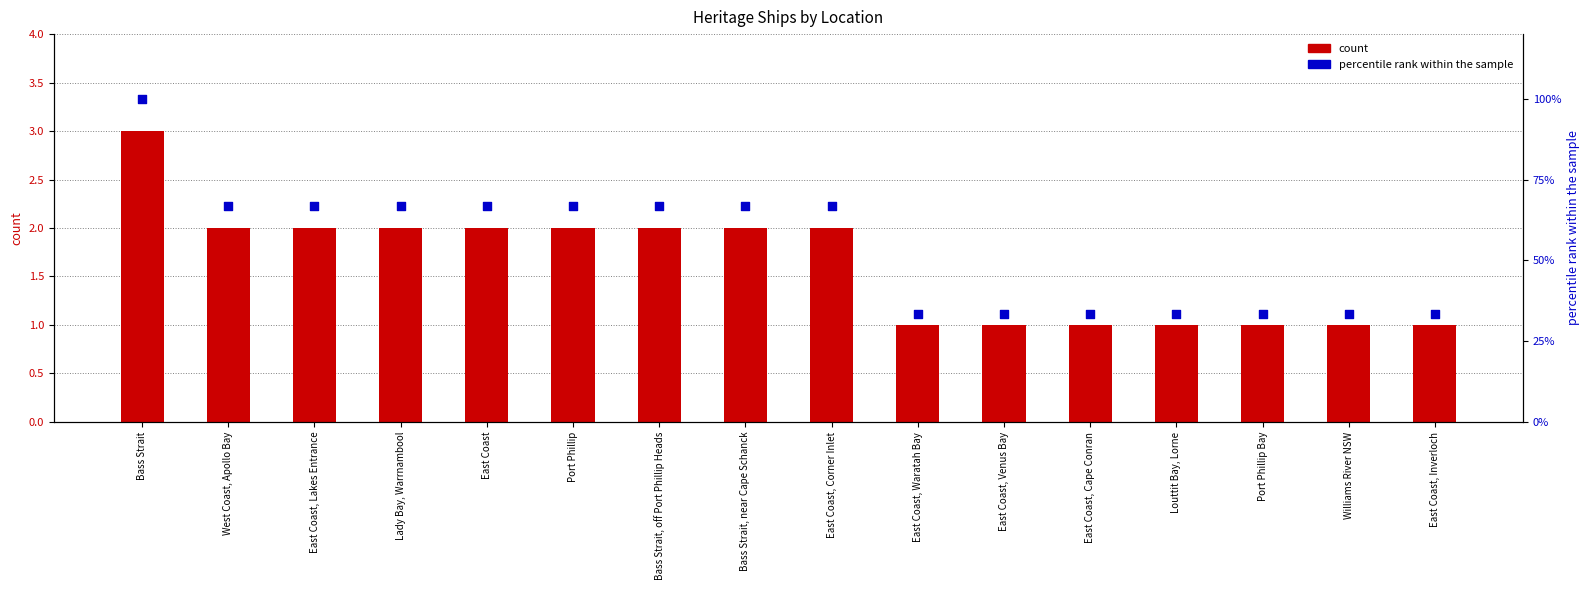

Which series reaches the maximum Y coordinate?

count